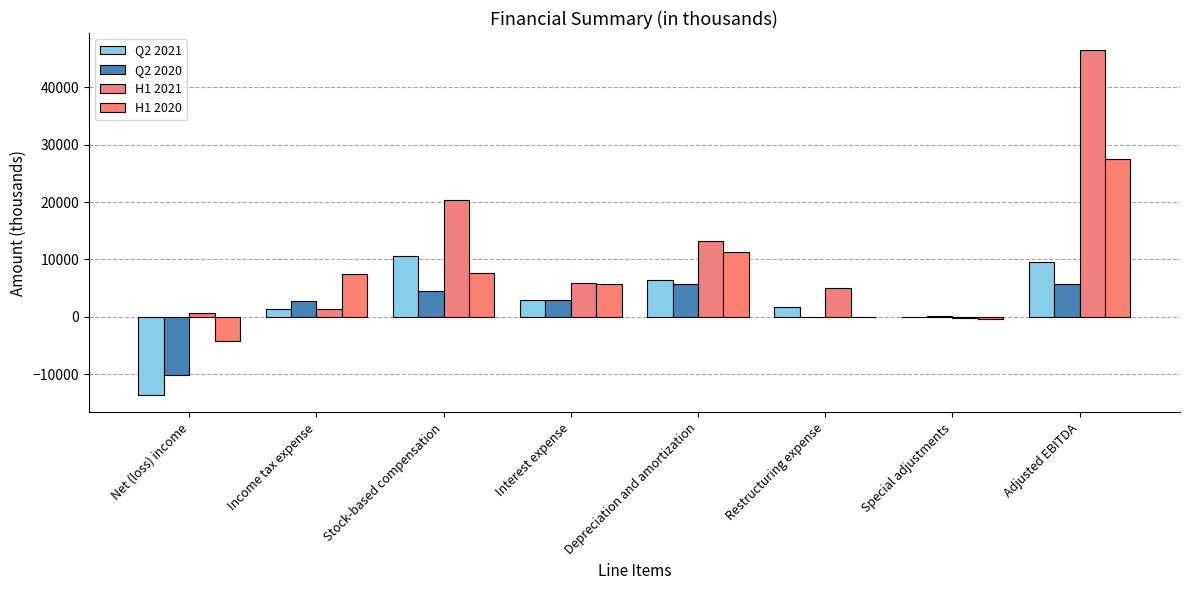

How many values in H1 2021 are above zero?

7